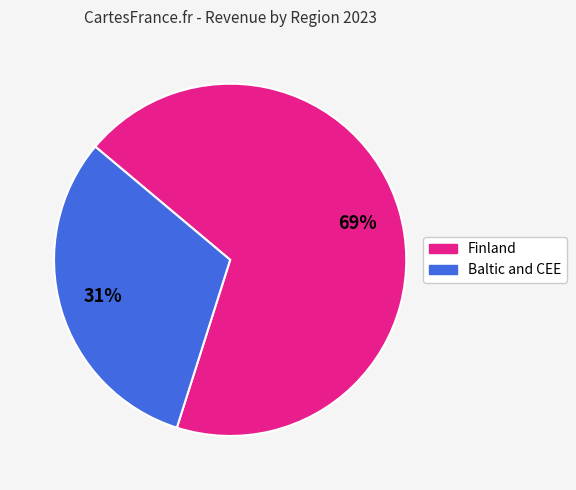

What is the smallest slice in the pie chart?

Baltic and CEE